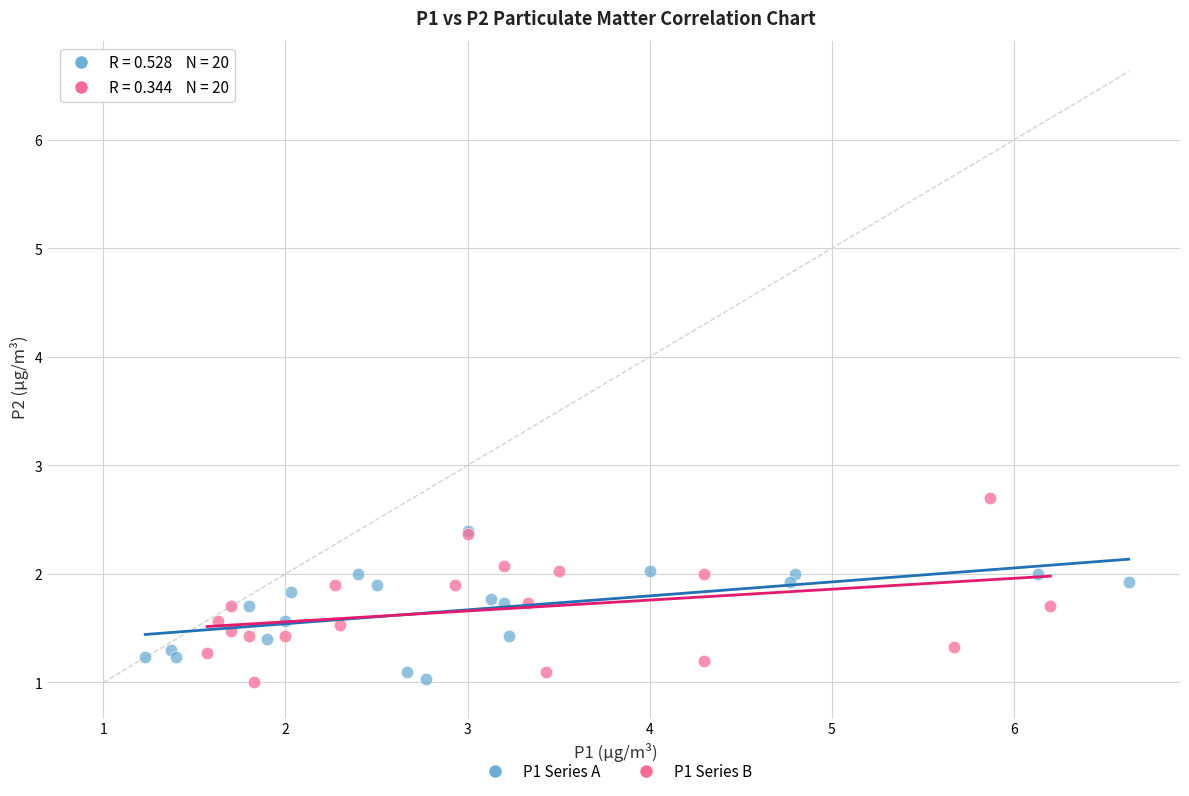

Which series has the widest spread of Y values?

P1 Series B